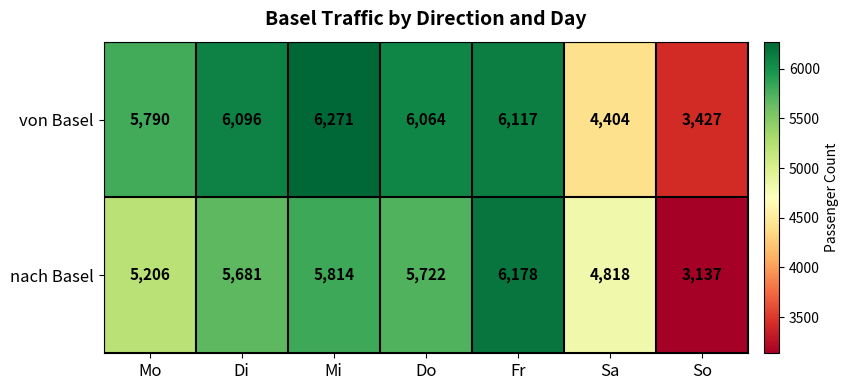

What is the minimum value shown in the chart?

3137